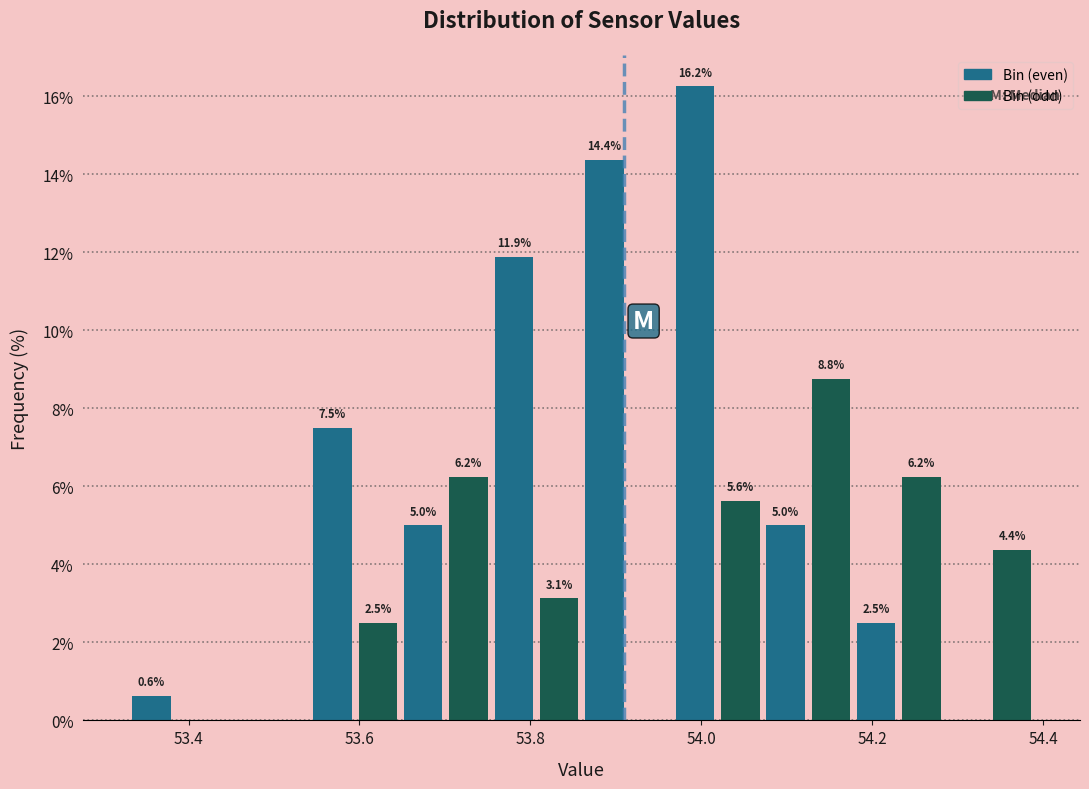

Read against the x-axis, roughly where is the centre of the tallest bar?

54.00